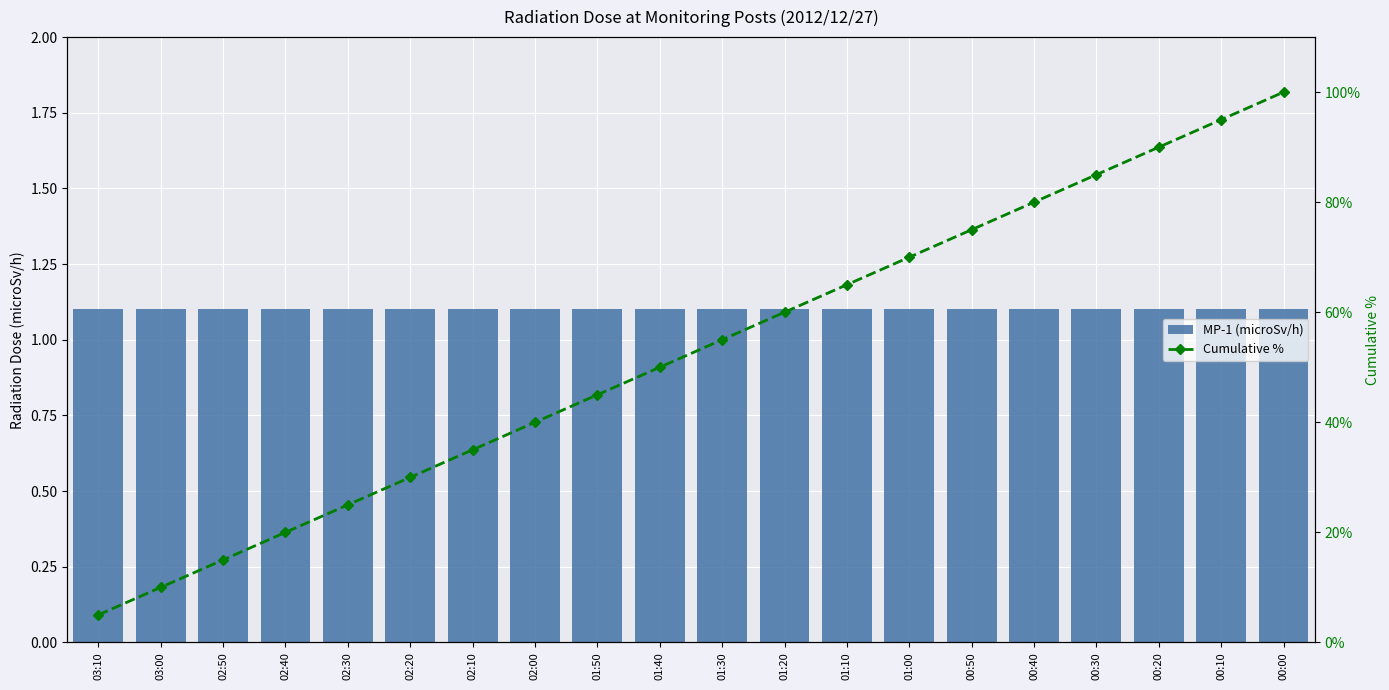

Count the number of data series in this chart.

2